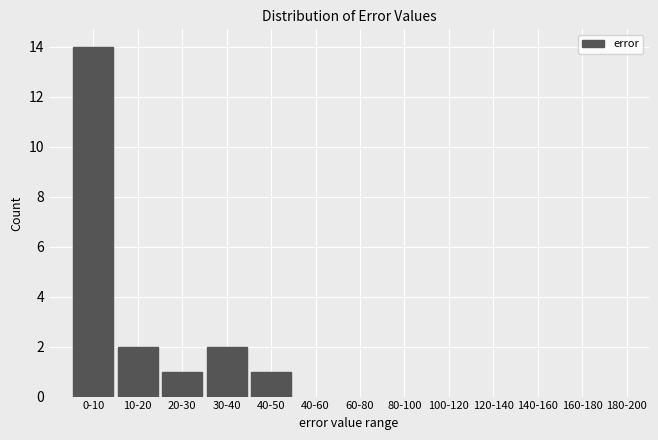

Reading right to left, what are all the values shown in this chart?

40-50=1	30-40=2	20-30=1	10-20=2	0-10=14